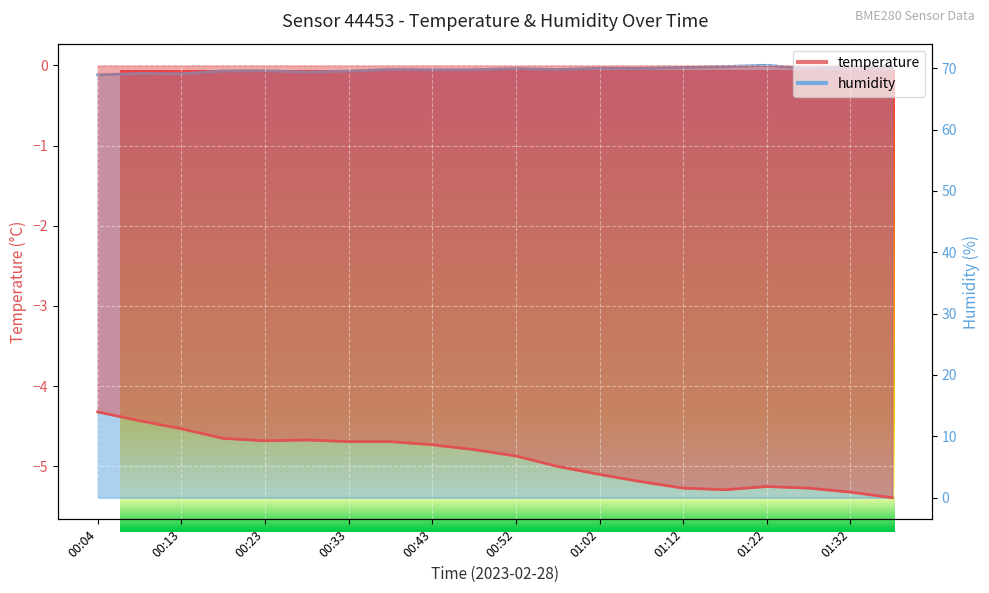

What is the lowest value of the humidity series?

68.9